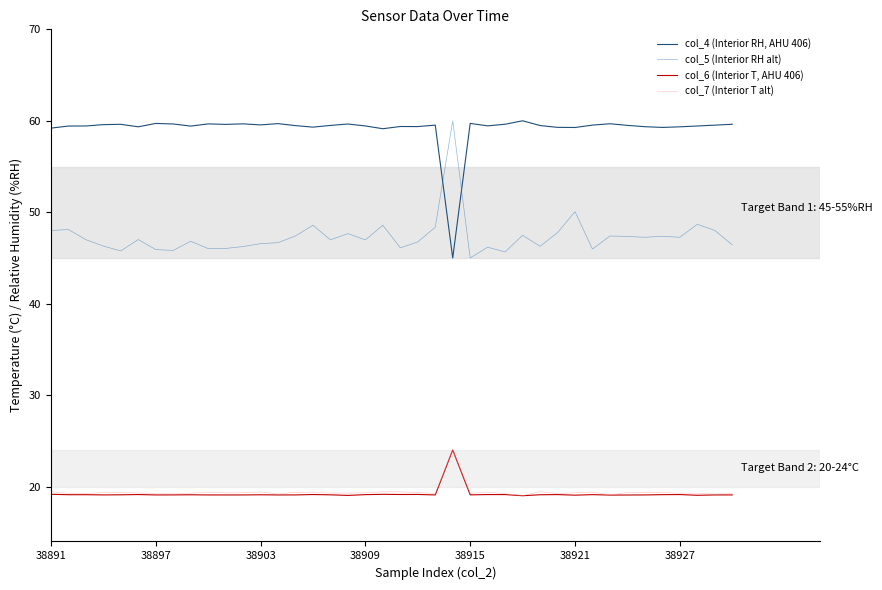

True or false: col_7 (Interior T alt) and col_5 (Interior RH alt) cross at least once.

False